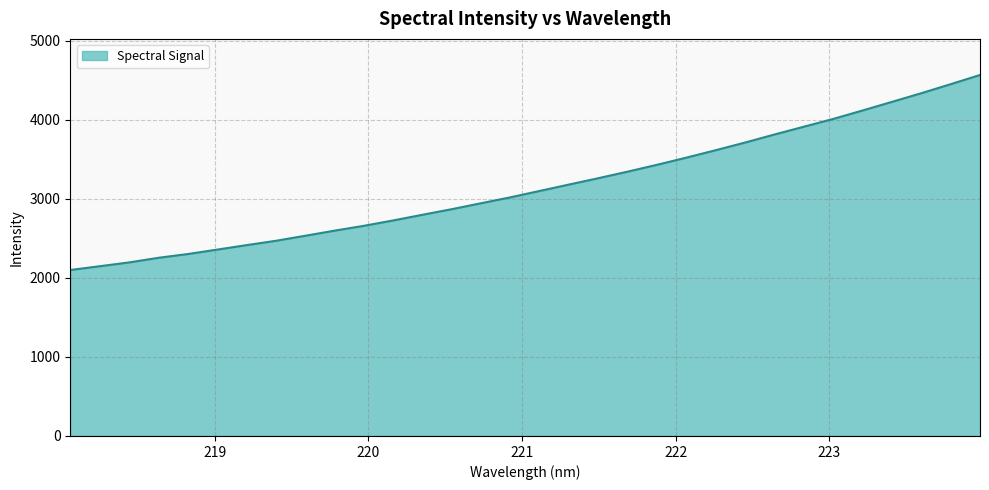

What is the difference between the maximum and minimum values?

2465.9